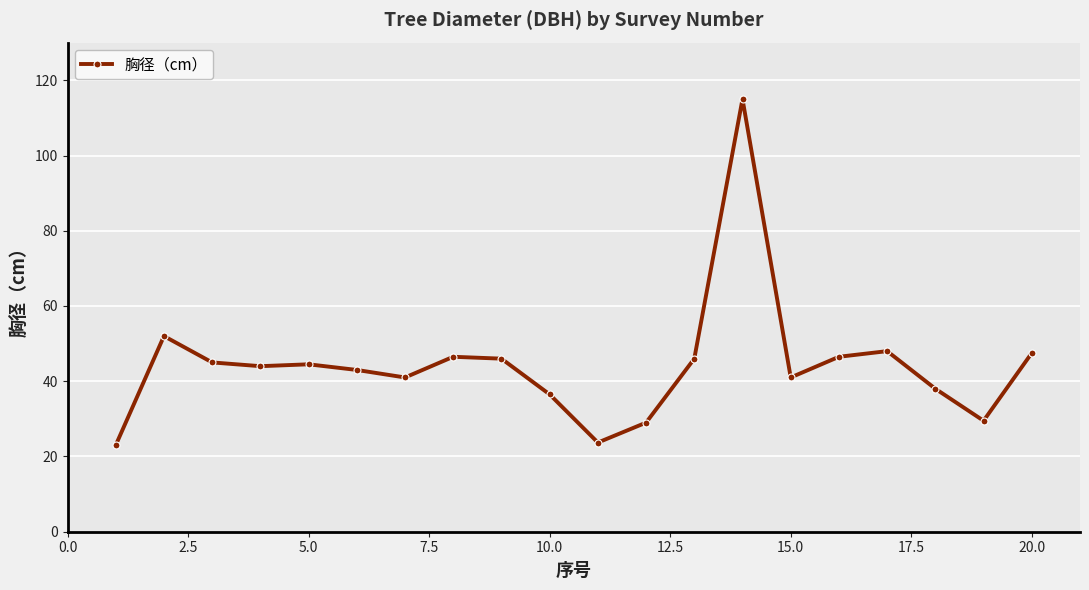

What is the average value?

44.3